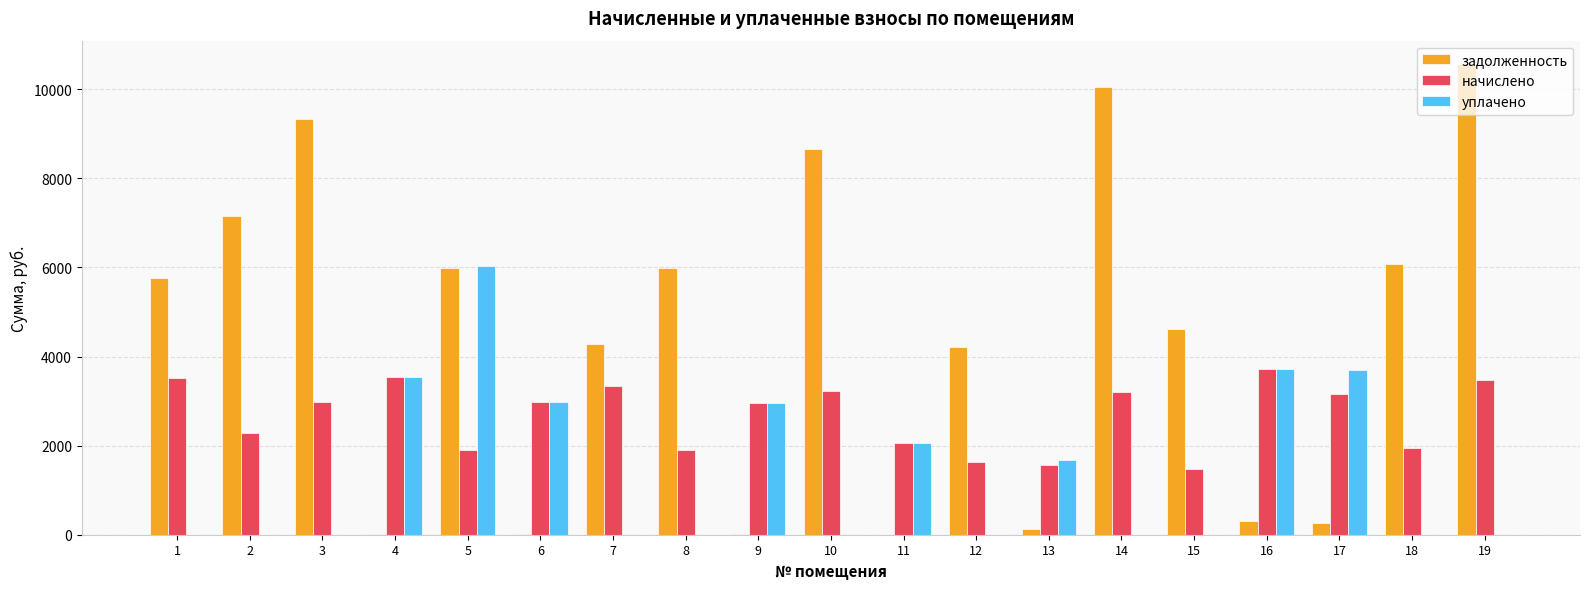

What is the sum of the начислено values at 13 and 12?

3180.0